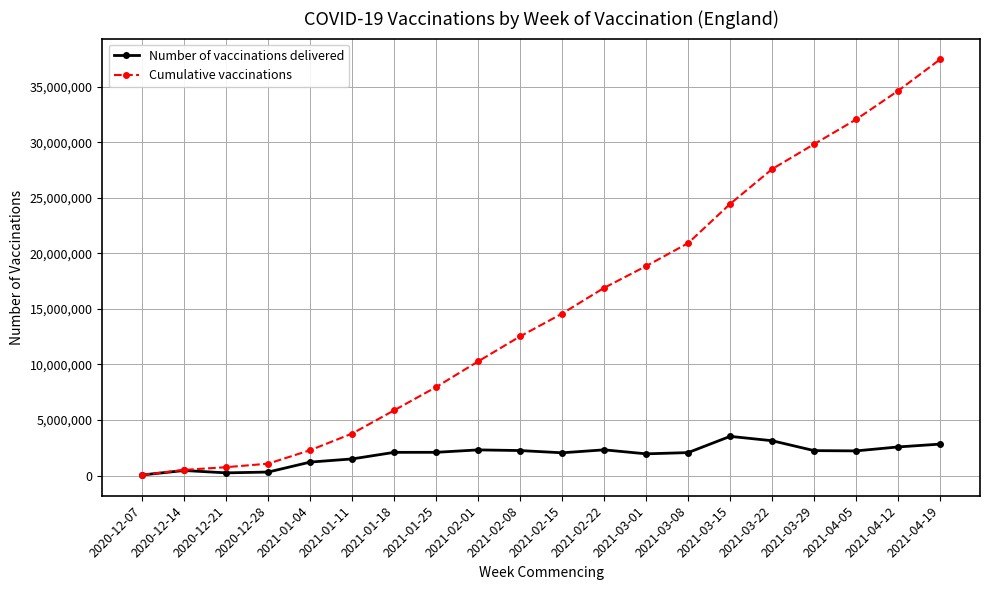

What is the value of the Number of vaccinations delivered point at the 1st from the left?

54722